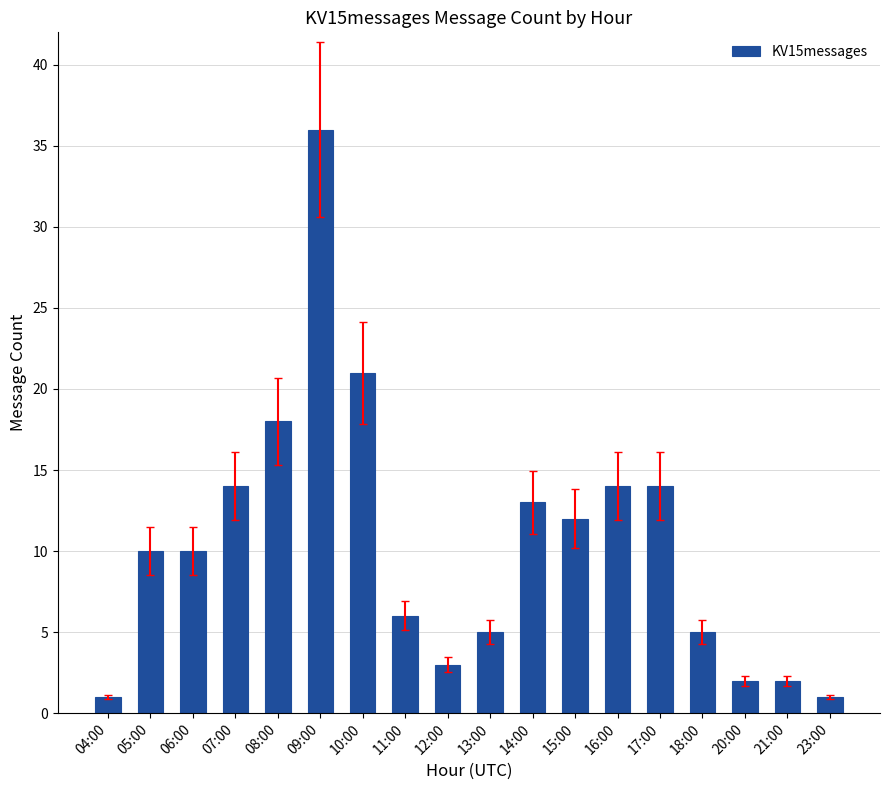

What is the sum of the values at 17:00 and 13:00?

19